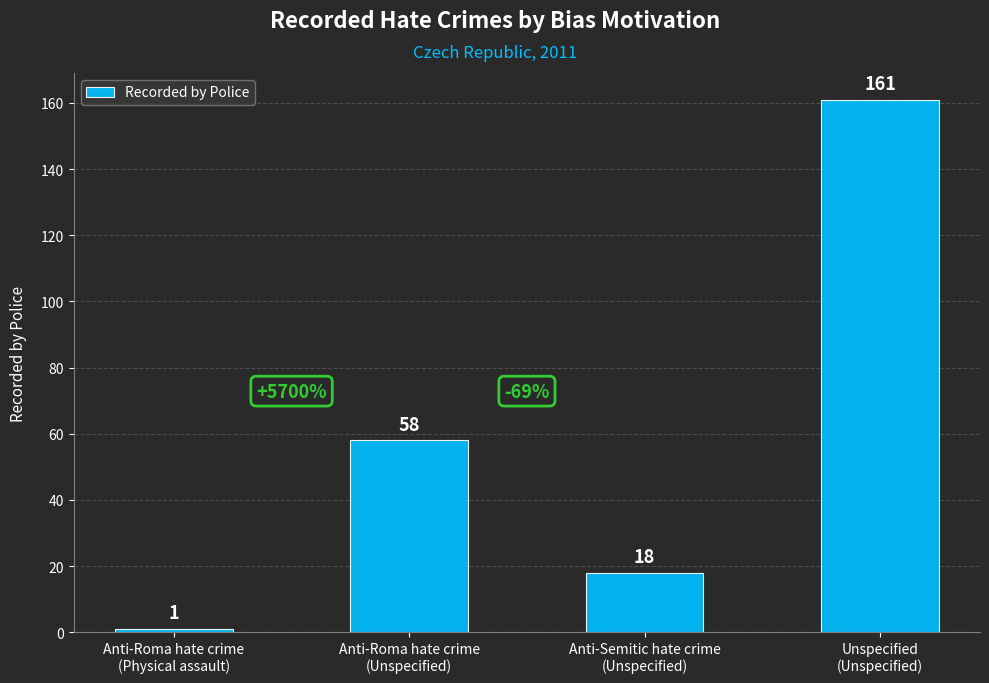

What is the label of the 4th bar from the left?

Unspecified
(Unspecified)